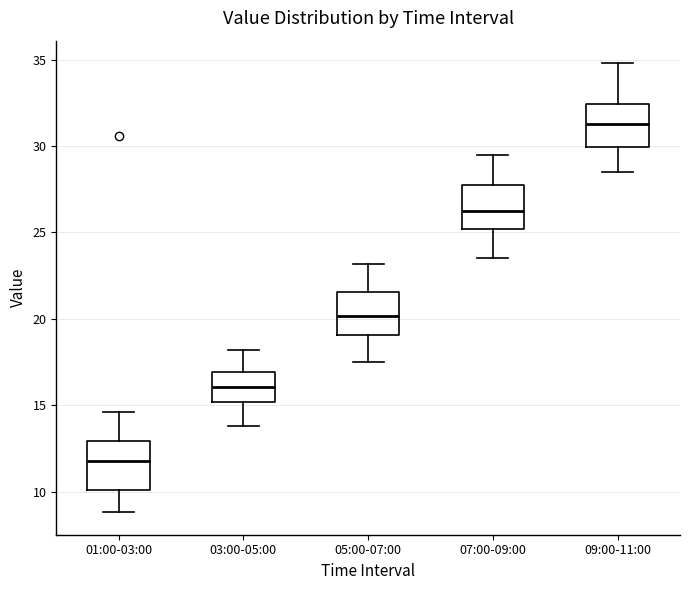

Reading left to right, read every box against the y-axis: the position of its median line, the range the box covers, and the ends of its whiskers. The values are not printed on the chart, so give them approximately, as read against the axis.

01:00-03:00: median 12.0, box 10.0 to 13.0, whiskers 9.0 to 14.5
03:00-05:00: median 16.0, box 15.0 to 17.0, whiskers 14.0 to 18.0
05:00-07:00: median 20.0, box 19.0 to 21.5, whiskers 17.5 to 23.0
07:00-09:00: median 26.5, box 25.0 to 27.5, whiskers 23.5 to 29.5
09:00-11:00: median 31.5, box 30.0 to 32.5, whiskers 28.5 to 35.0